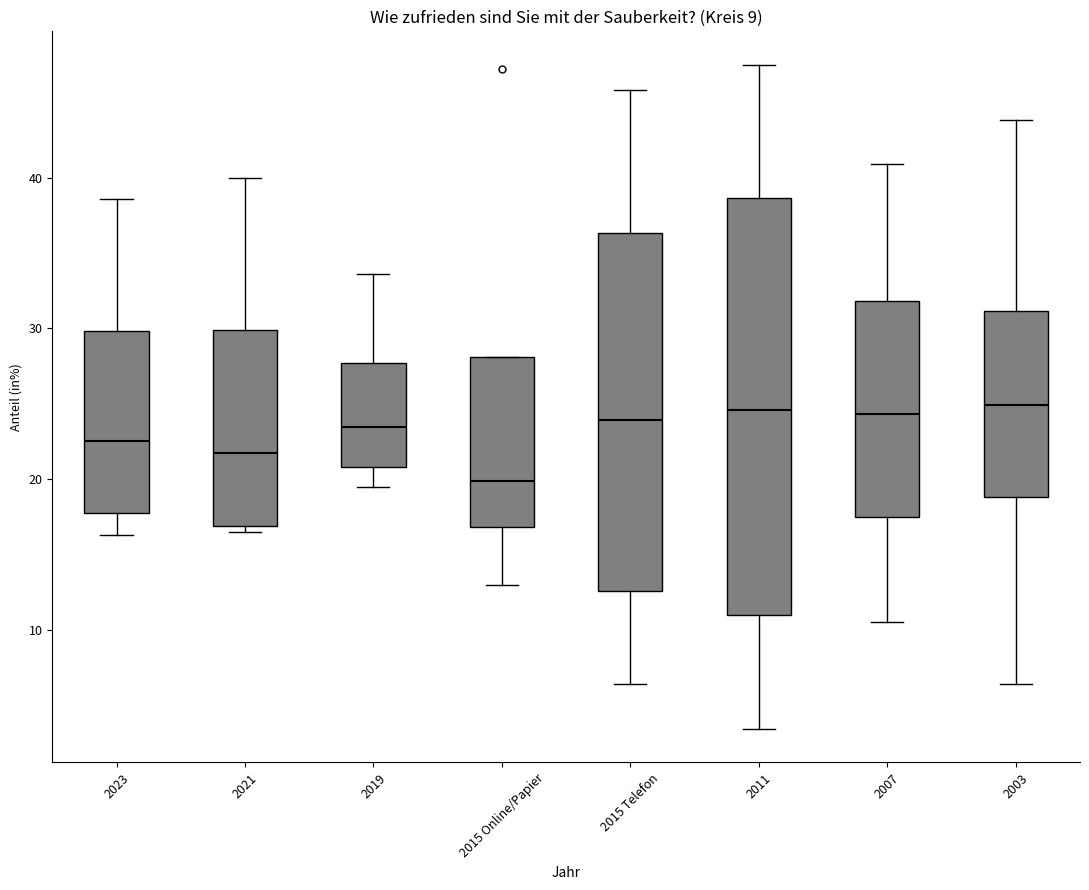

Which box is the tallest, from its lower edge to its upper edge?

2011